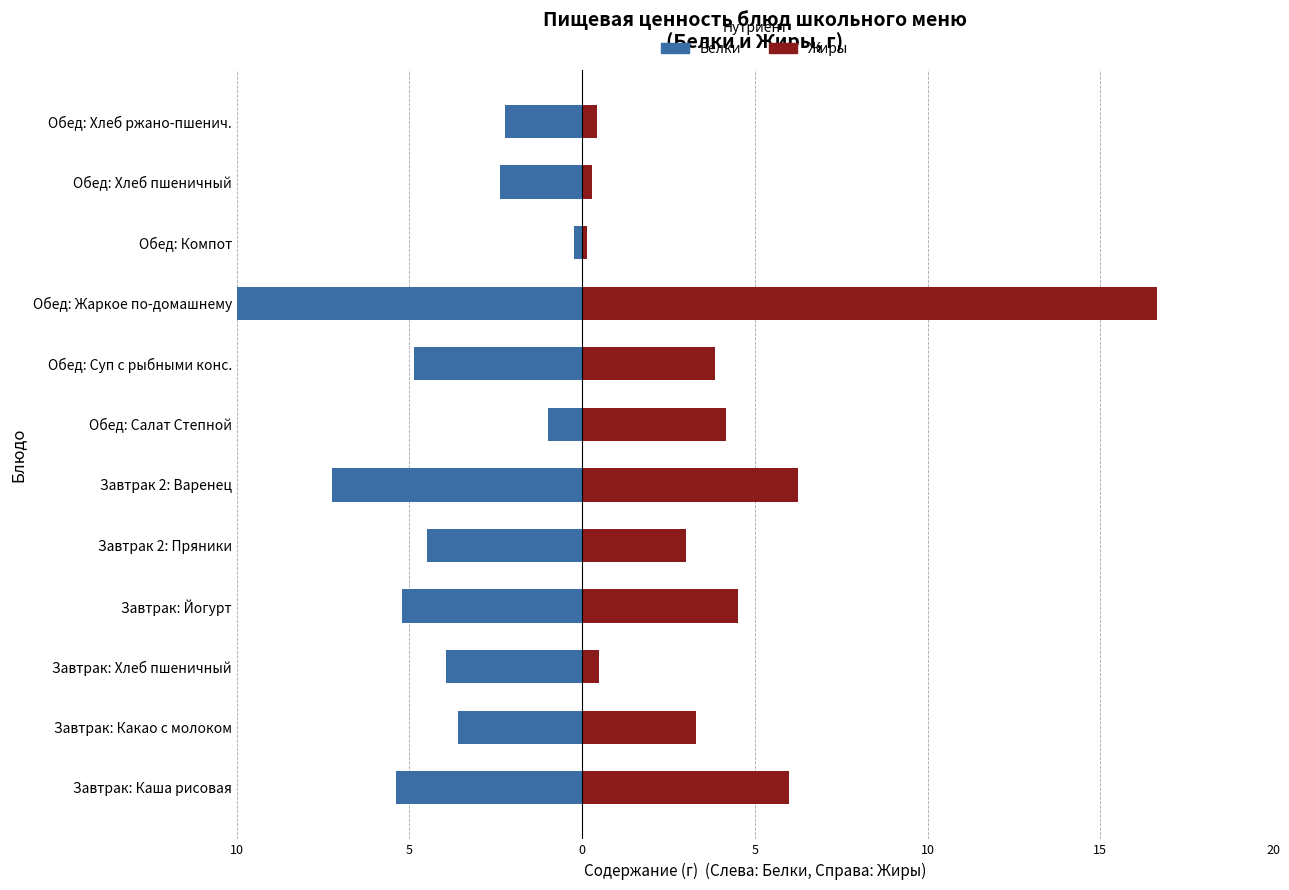

Rank the series at Завтрак 2: Пряники from highest to lowest value.

Жиры, Белки